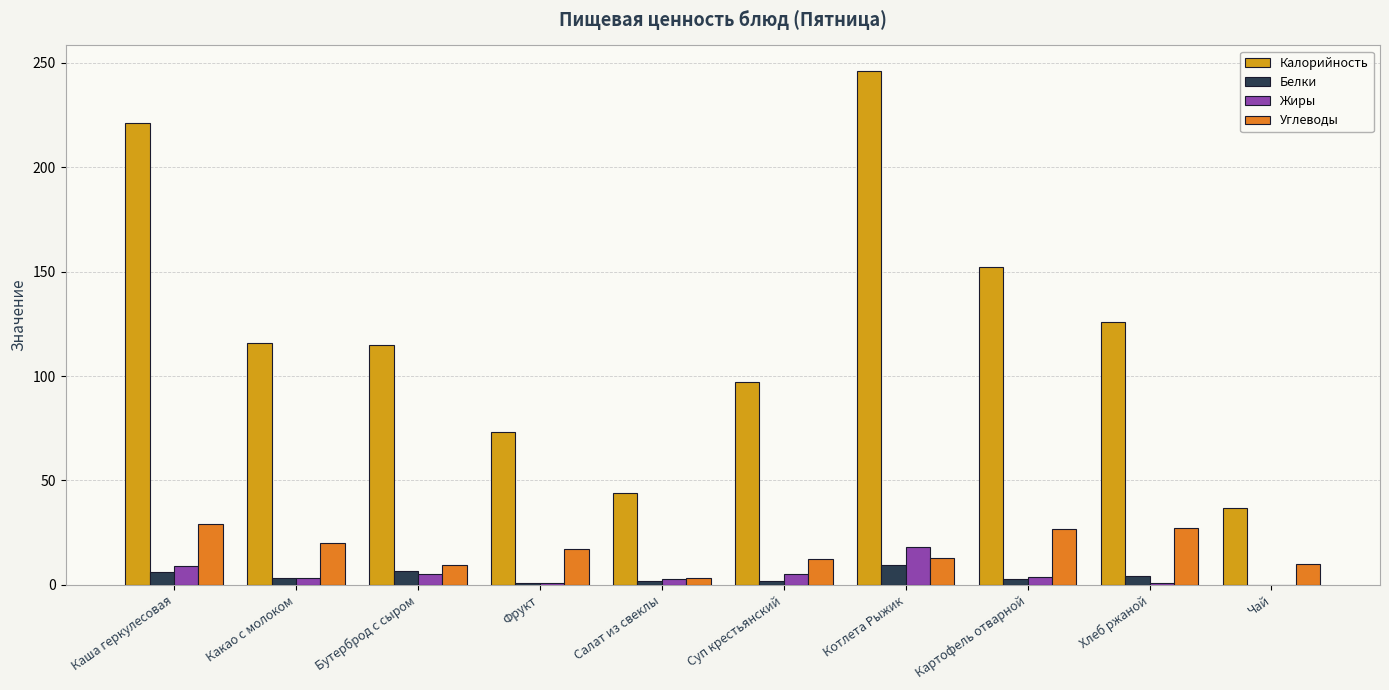

What is the sum of all Белки values?

37.5